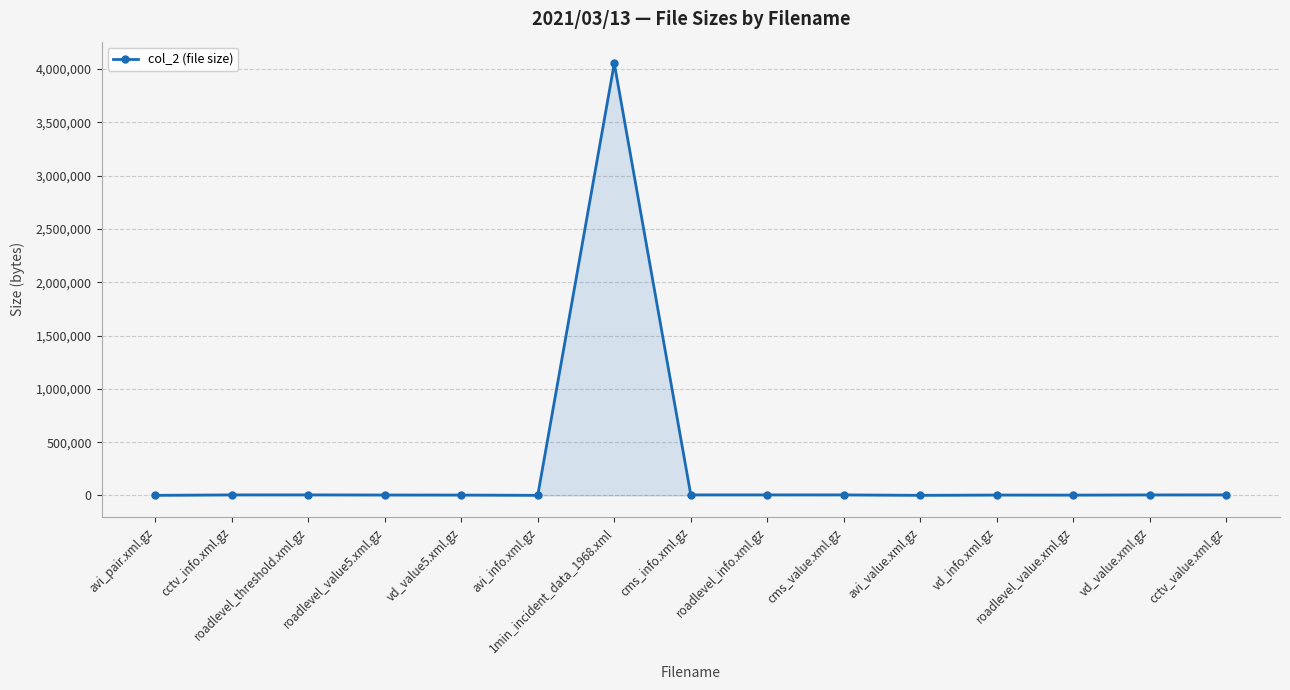

What is the greatest value displayed?

4054534